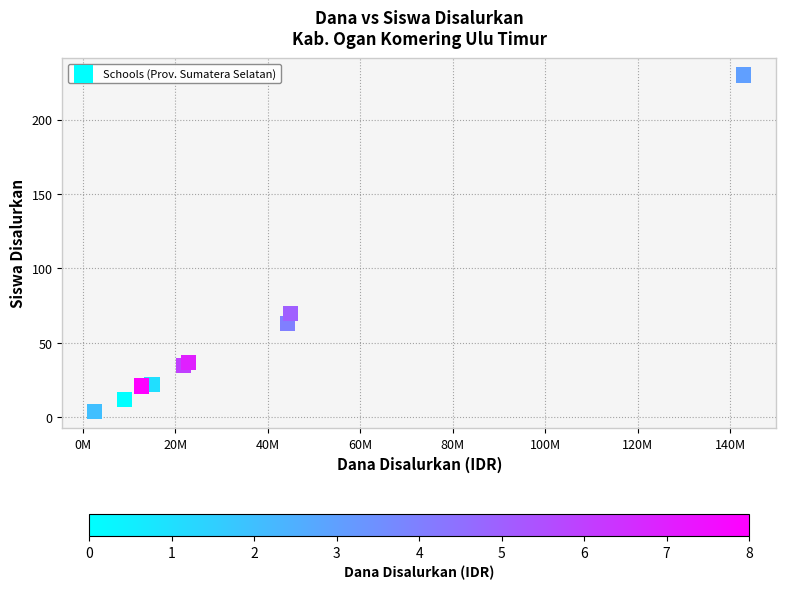

What Y value in the scatter plot is closest to 117?

70